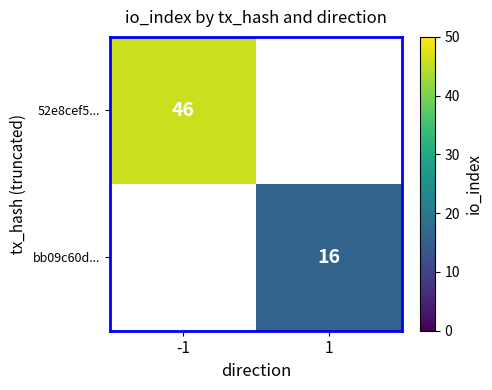

True or false: 52e8cef5... has a value of 69 at -1.

False